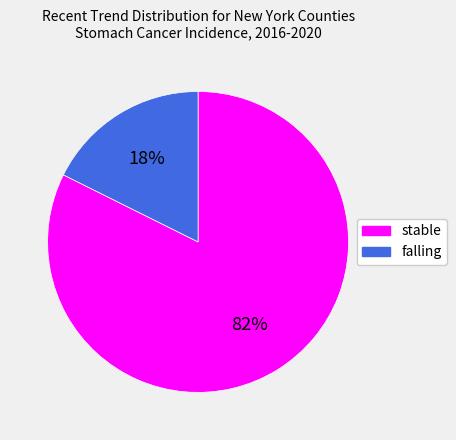

What is the smallest slice in the pie chart?

falling